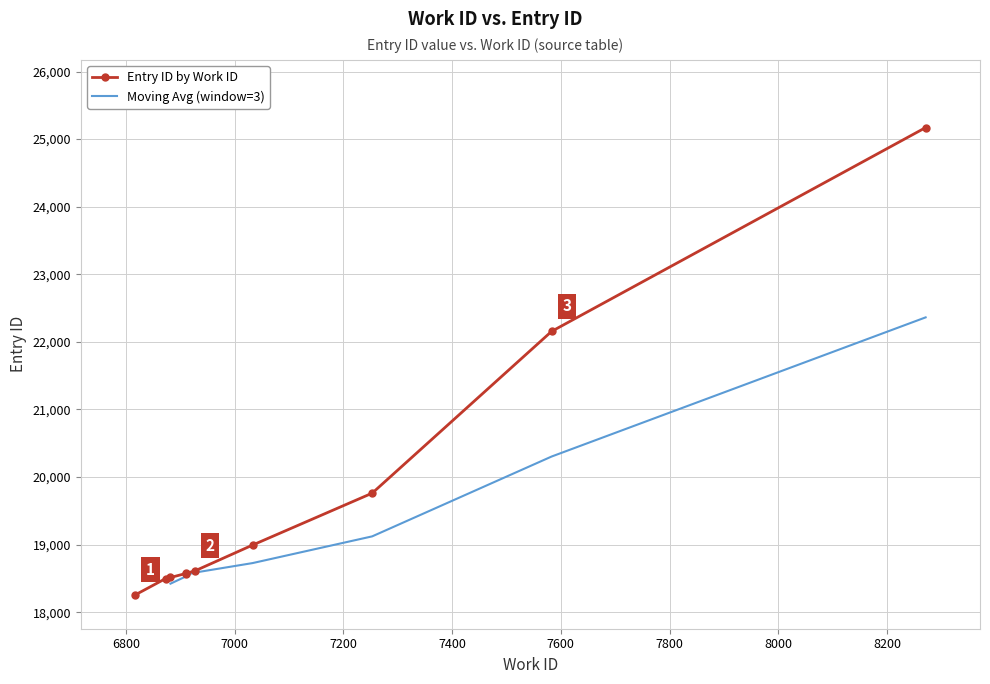

Reading left to right, what are all the values shown in this chart?

6817=18255	6873=18497	6882=18513	6910=18572	6911=18575	6927=18611	7033=18993	7253=19761	7583=22155	8271=25171